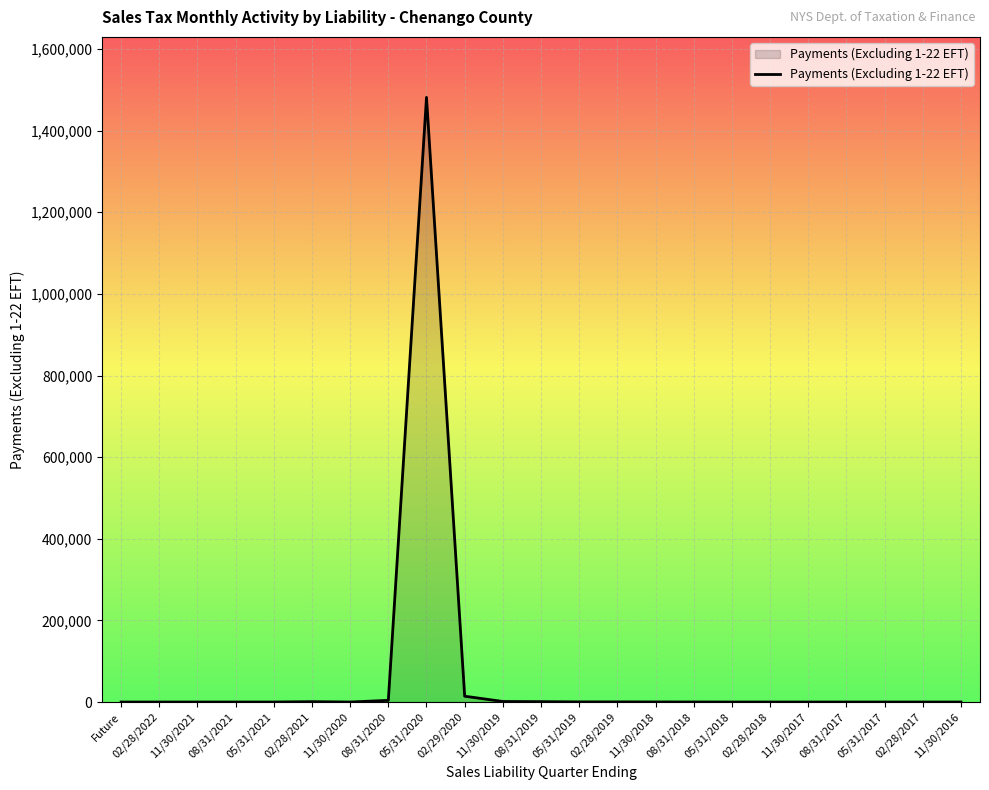

What is the difference between the maximum and minimum values?

1481527.4